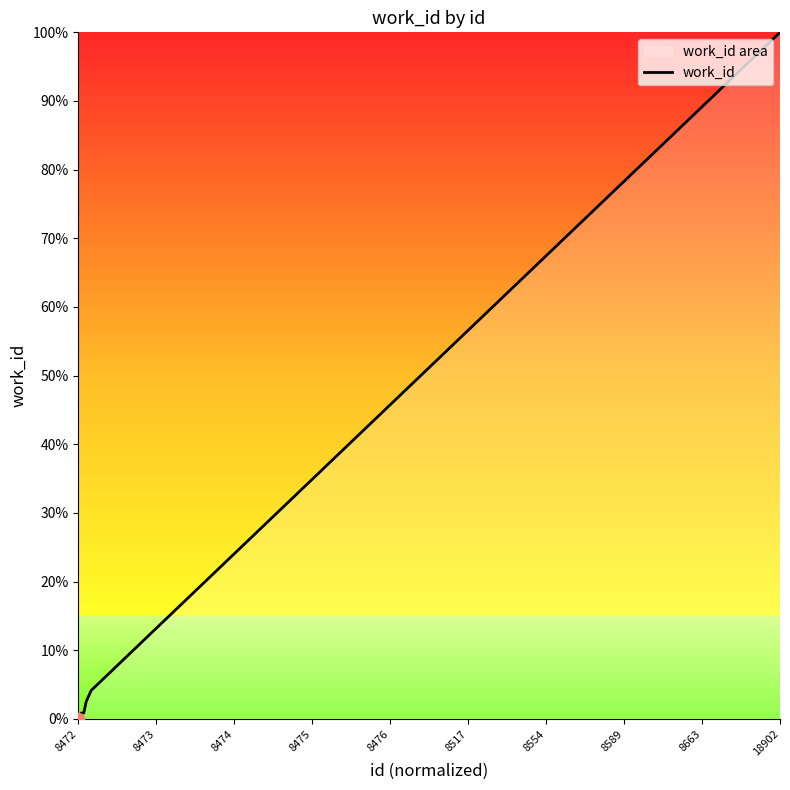

What is the difference between the maximum and minimum values?

100.0